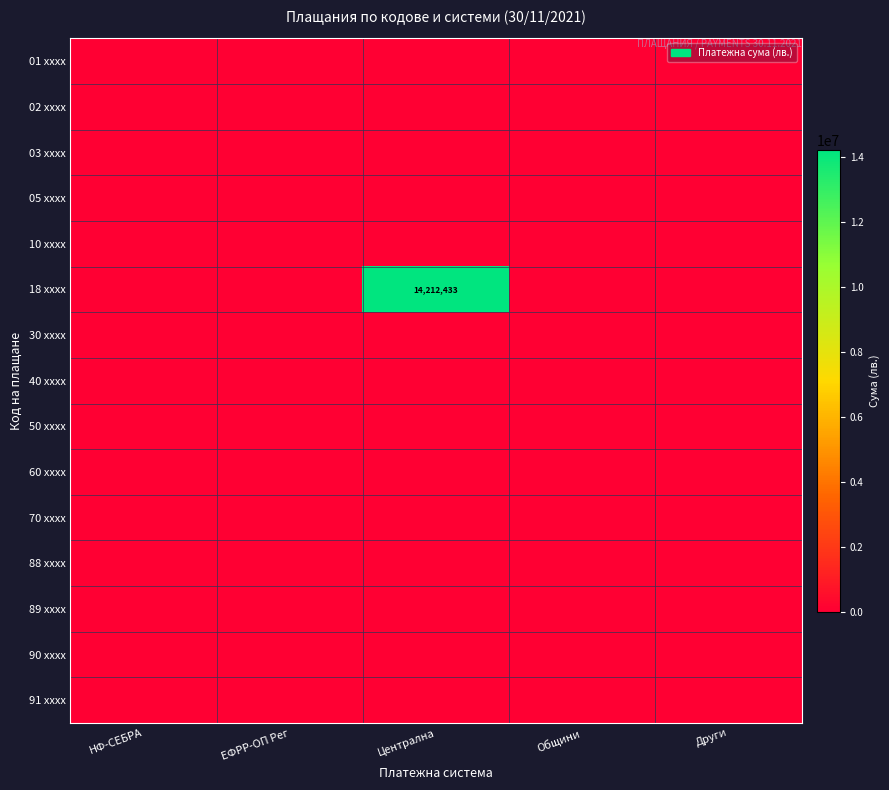

Rank the series at Други from highest to lowest value.

01 xxxx, 02 xxxx, 03 xxxx, 05 xxxx, 10 xxxx, 18 xxxx, 30 xxxx, 40 xxxx, 50 xxxx, 60 xxxx, 70 xxxx, 88 xxxx, 89 xxxx, 90 xxxx, 91 xxxx